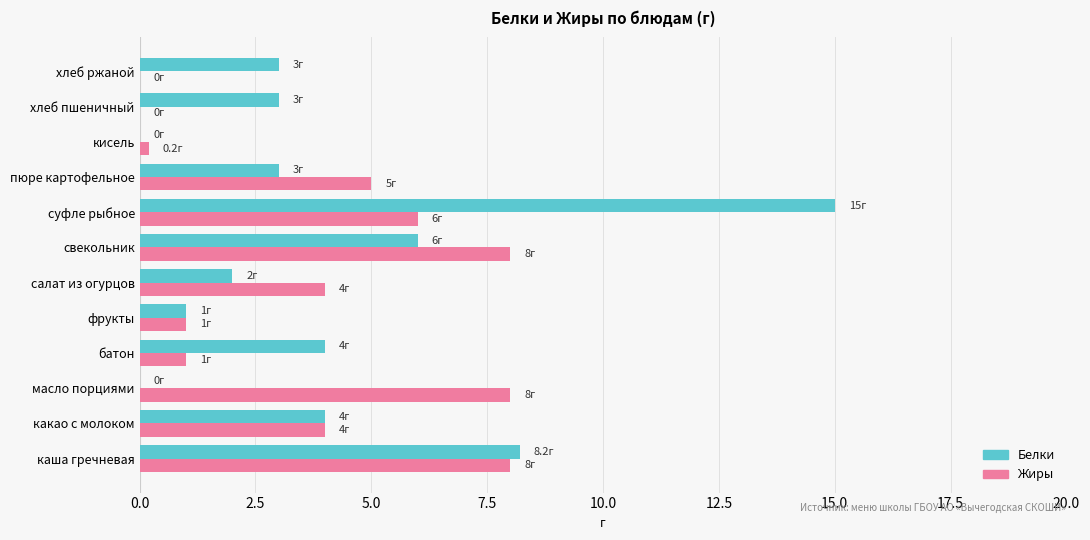

The Белки series shows 0.9 at хлеб пшеничный. True or false?

False